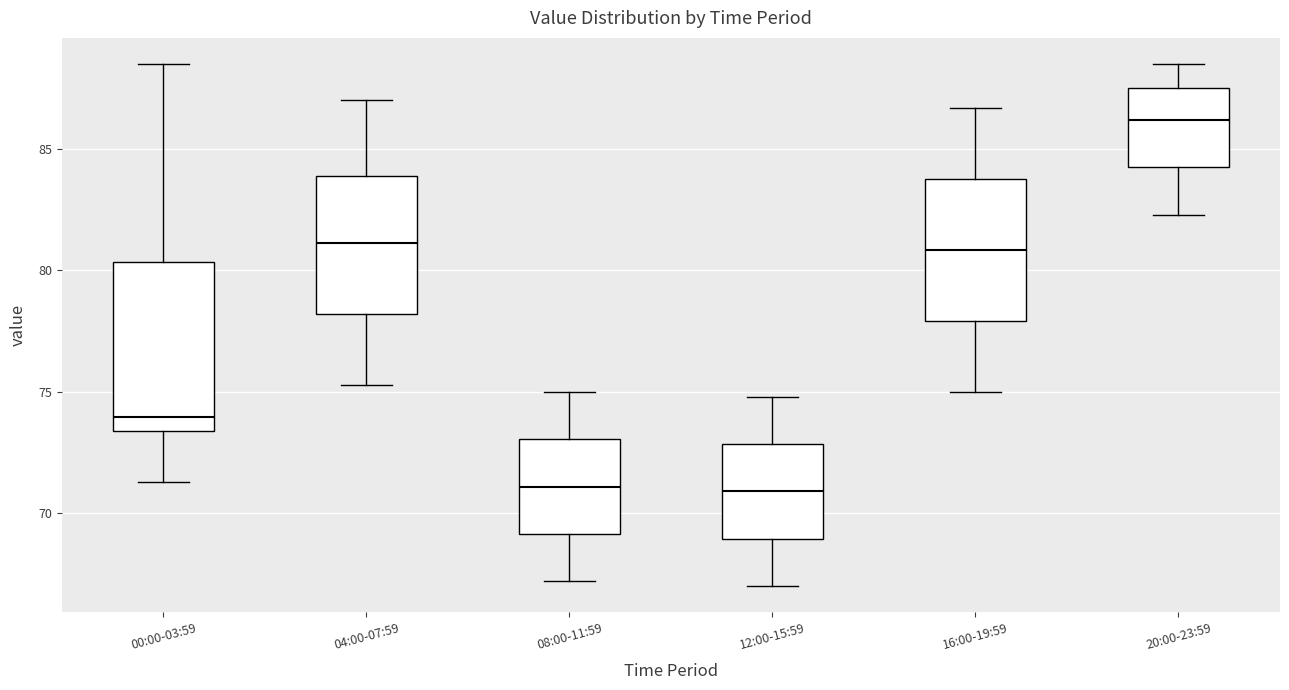

Reading left to right, transcribe this box plot: for each box, give where its median line is, the range the box spans, and where its two whiskers end, as read against the y-axis. The values are not printed on the chart, so give them approximately, as read against the axis.

00:00-03:59: median 74.0, box 73.5 to 80.5, whiskers 71.5 to 88.5
04:00-07:59: median 81.0, box 78.0 to 84.0, whiskers 75.5 to 87.0
08:00-11:59: median 71.0, box 69.0 to 73.0, whiskers 67.0 to 75.0
12:00-15:59: median 71.0, box 69.0 to 73.0, whiskers 67.0 to 75.0
16:00-19:59: median 81.0, box 78.0 to 84.0, whiskers 75.0 to 86.5
20:00-23:59: median 86.0, box 84.5 to 87.5, whiskers 82.5 to 88.5